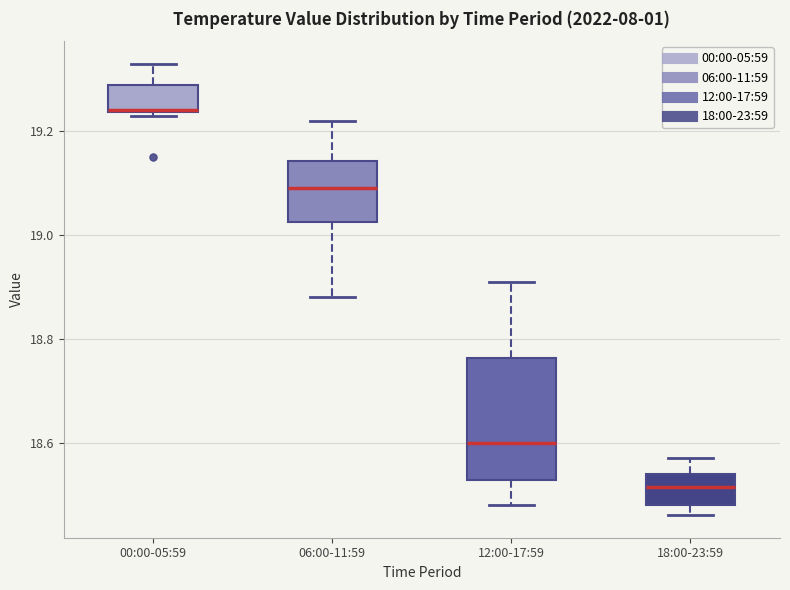

Reading left to right, transcribe this box plot: for each box, give where its median line is, the range the box spans, and where its two whiskers end, as read against the y-axis. The values are not printed on the chart, so give them approximately, as read against the axis.

00:00-05:59: median 19.24 (drawn on the box's lower edge), box 19.24 to 19.30, whiskers 19.24 (just below the box's lower edge) to 19.34
06:00-11:59: median 19.10, box 19.02 to 19.14, whiskers 18.88 to 19.22
12:00-17:59: median 18.60, box 18.52 to 18.76, whiskers 18.48 to 18.92
18:00-23:59: median 18.52, box 18.48 to 18.54, whiskers 18.46 to 18.58